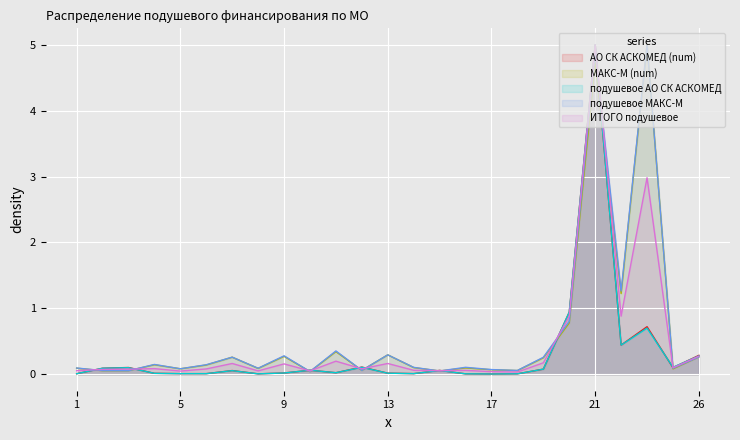

Does the chart display data point markers on the line(s)?

No